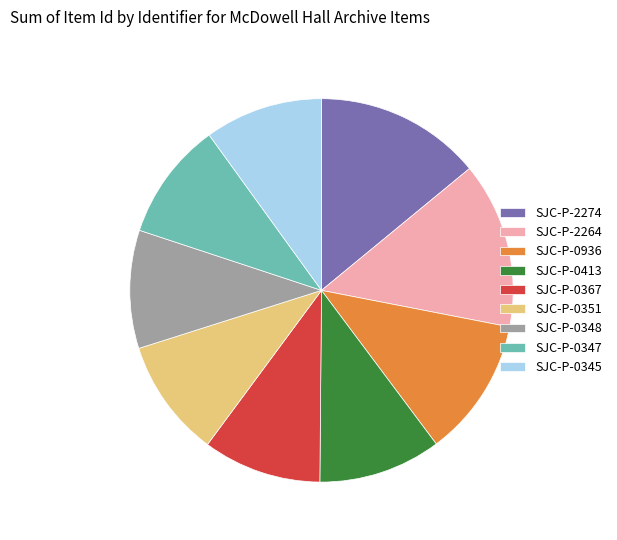

Combined, do SJC-P-0345 and SJC-P-0351 account for over 50%?

No